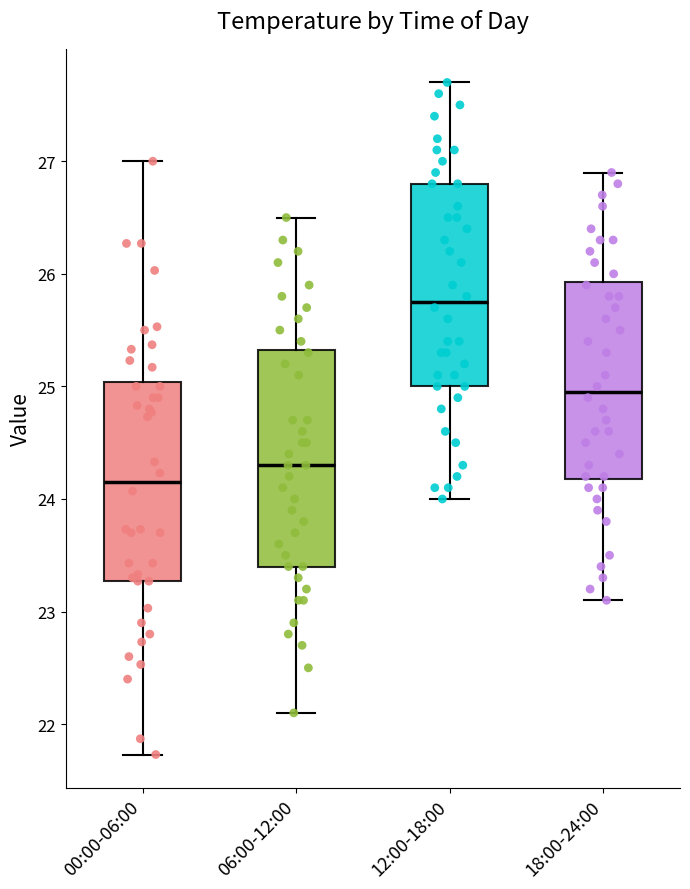

Reading left to right, transcribe this box plot: for each box, give where its median line is, the range the box spans, and where its two whiskers end, as read against the y-axis. The values are not printed on the chart, so give them approximately, as read against the axis.

00:00-06:00: median 24.2, box 23.3 to 25.0, whiskers 21.7 to 27.0
06:00-12:00: median 24.3, box 23.4 to 25.3, whiskers 22.1 to 26.5
12:00-18:00: median 25.8, box 25.0 to 26.8, whiskers 24.0 to 27.7
18:00-24:00: median 25.0, box 24.2 to 25.9, whiskers 23.1 to 26.9